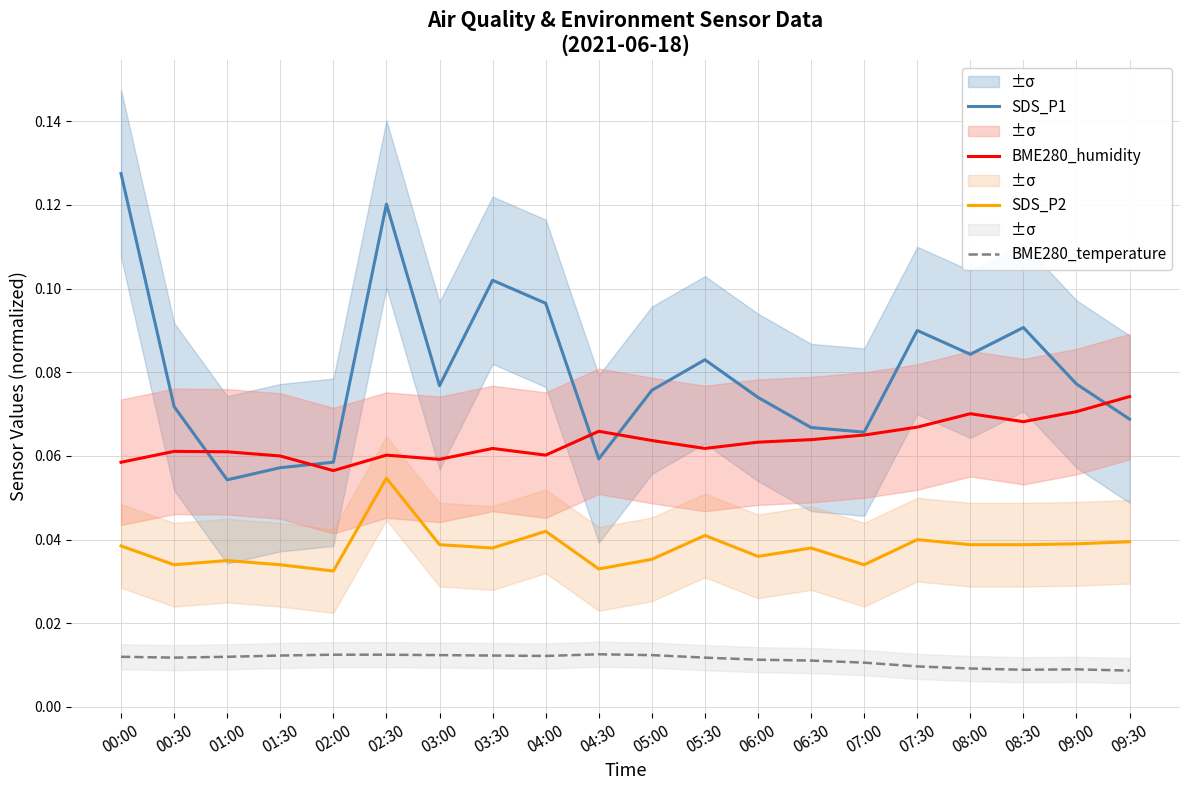

In SDS_P1, how many points are higher than both neighbors (excluding endpoints)?

5